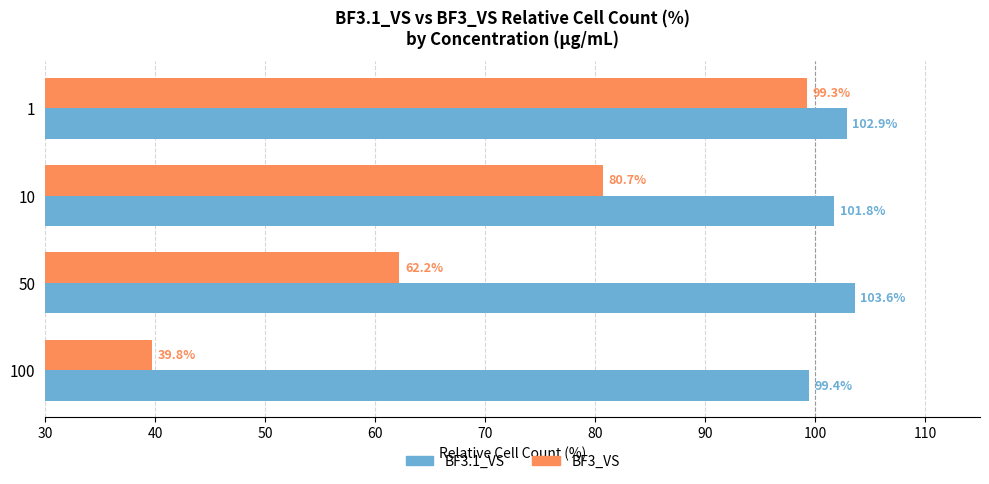

What is the total value across all series at 50?

165.8